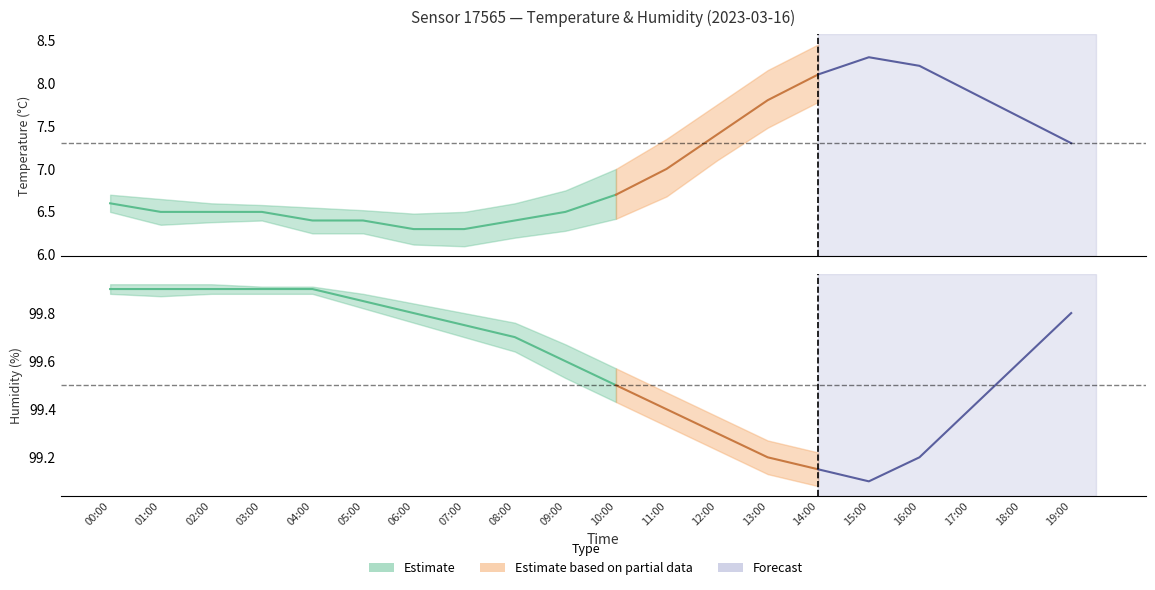

What is the greatest value displayed?

99.9